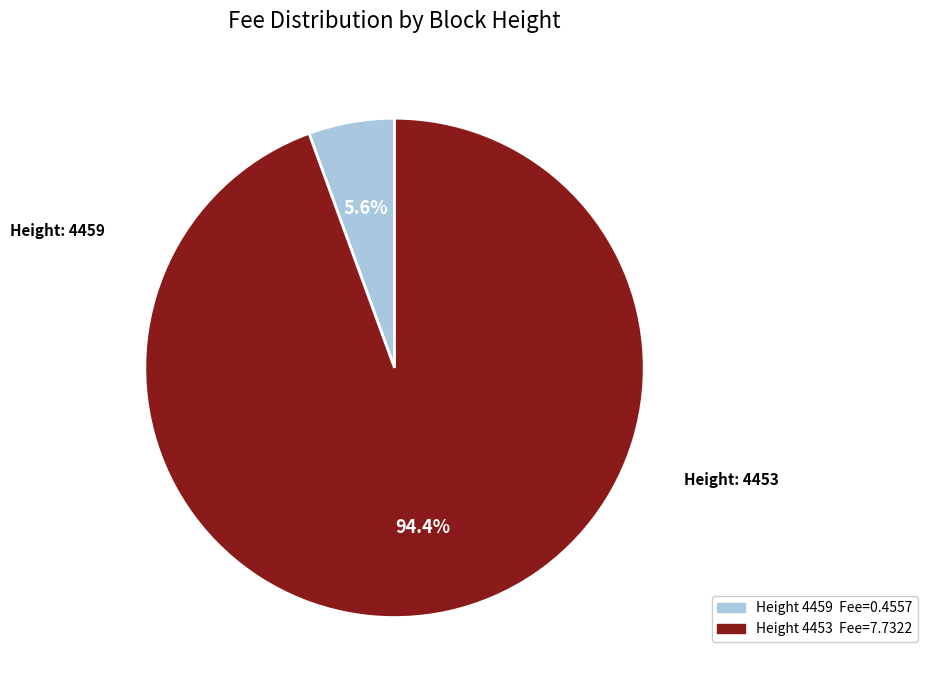

Does any single category account for the majority?

Yes